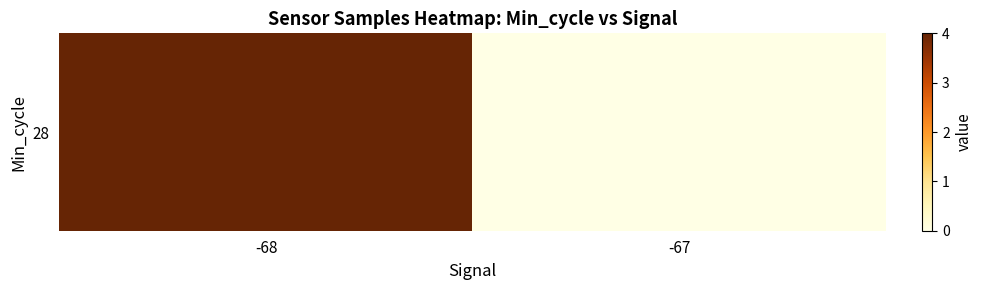

Between -68 and -67, which is larger?

-68